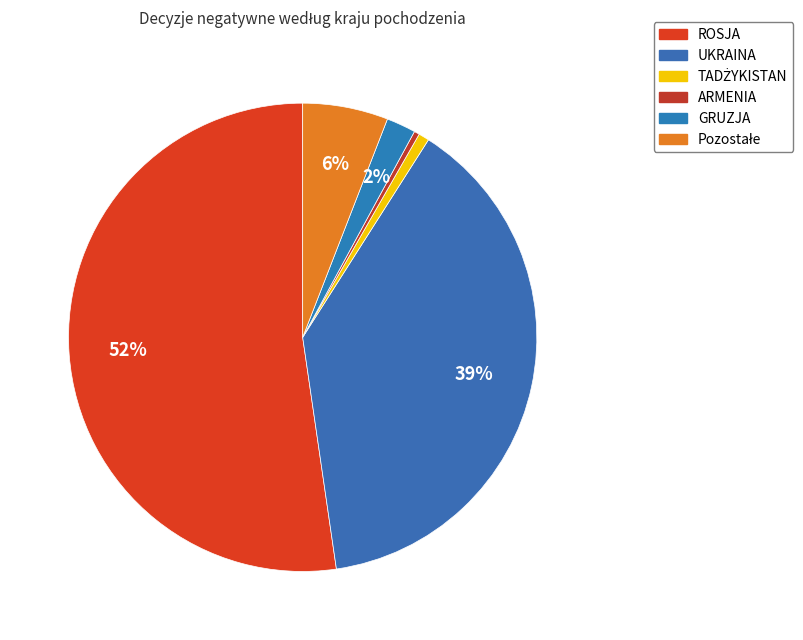

How many slices are in this pie chart?

6